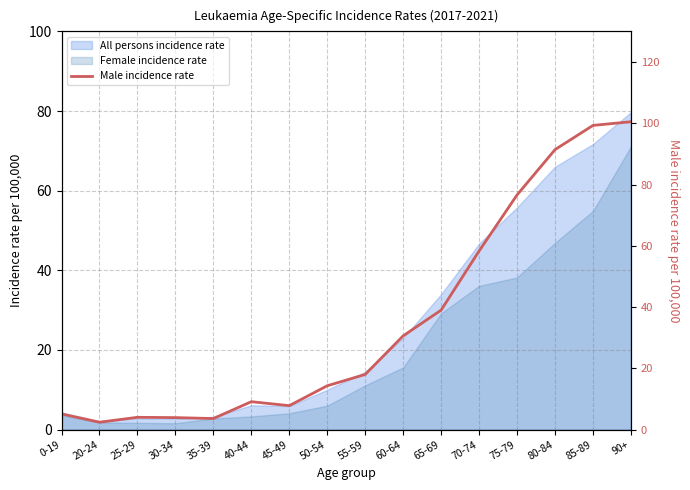

Which category has the lowest value across all series?

20-24